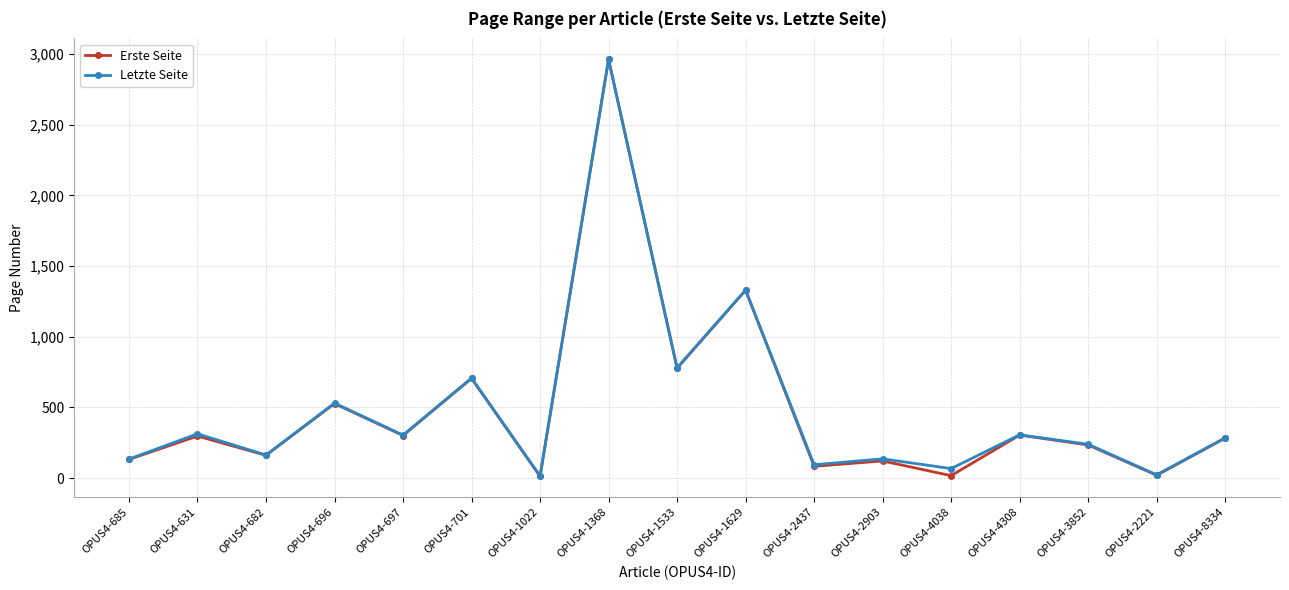

At which category does Erste Seite reach its first local valley?

OPUS4-682